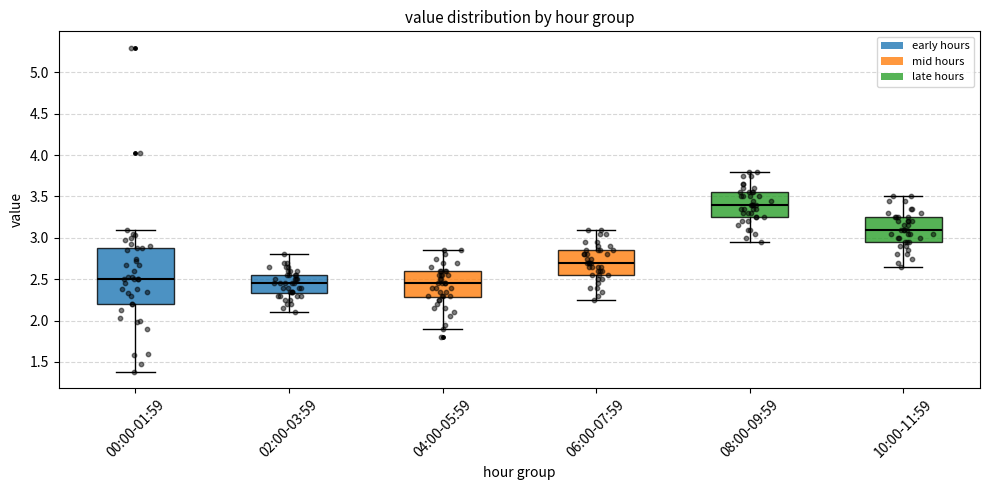

Comparing the boxes themselves (not the whiskers), which one is the tallest?

00:00-01:59